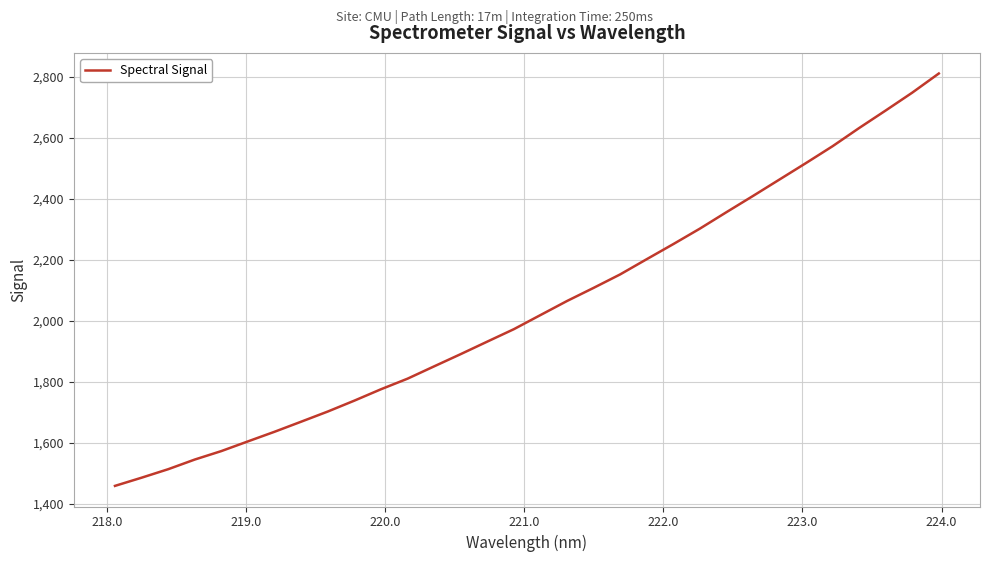

What is the smallest value displayed?

1458.2